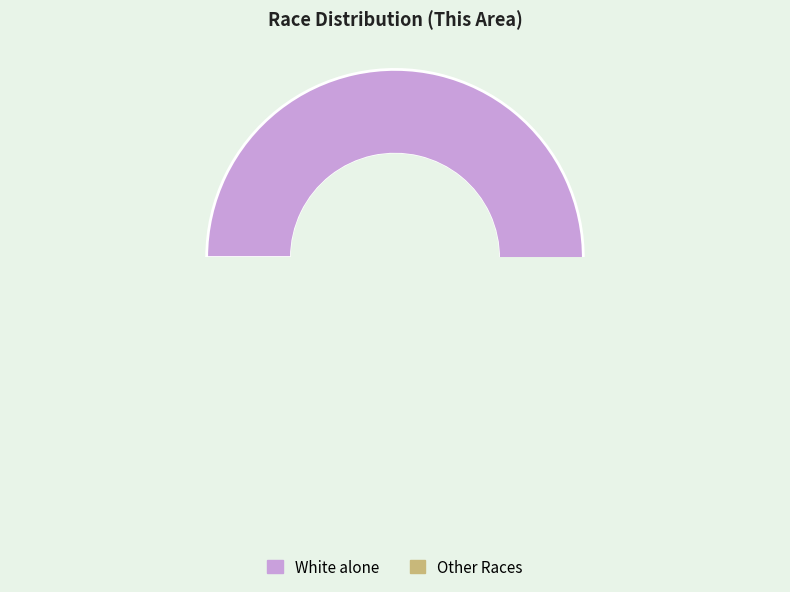

Is there a majority slice in this chart?

Yes